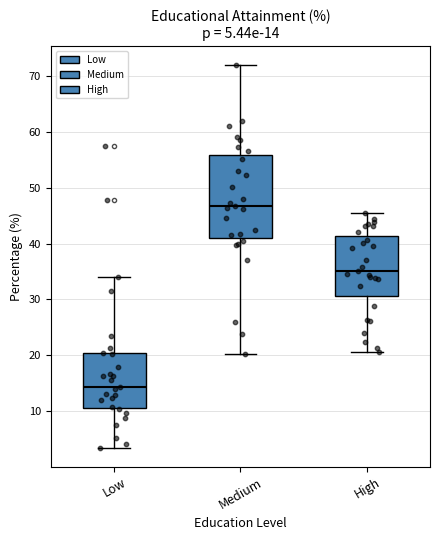

Which box is the tallest, from its lower edge to its upper edge?

Medium